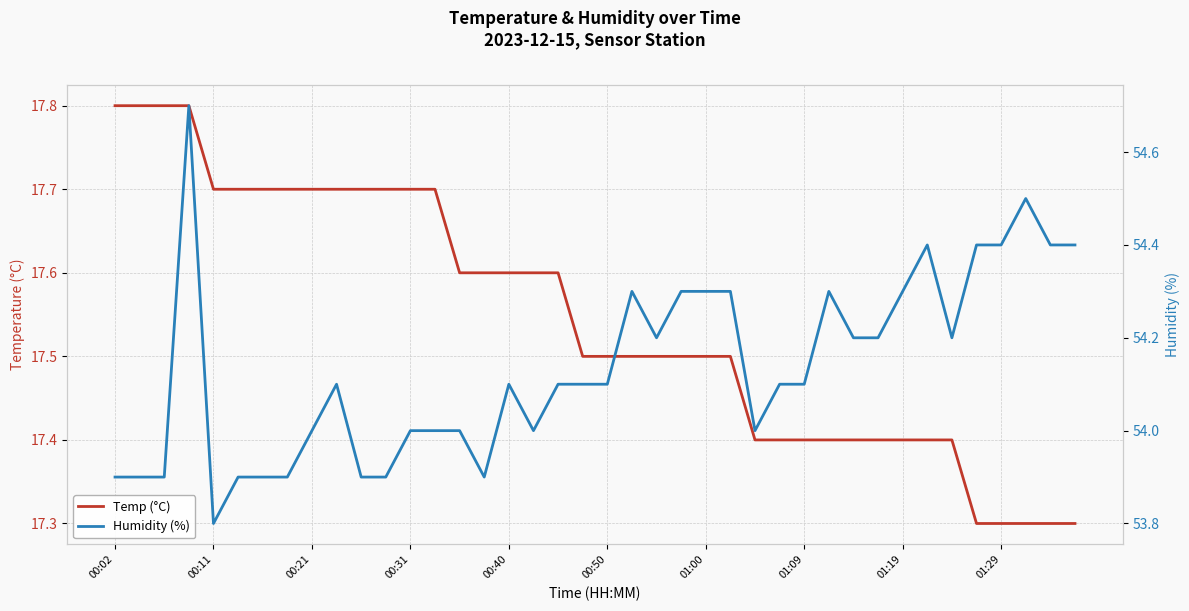

What is the difference between the maximum and minimum values in the Humidity (%) series?

0.9